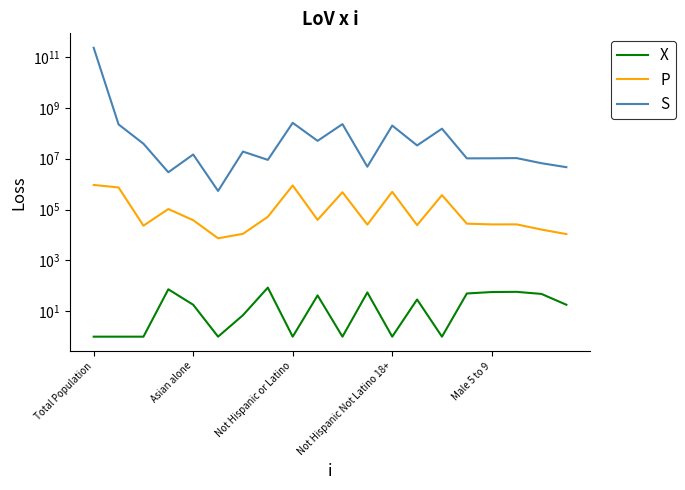

True or false: This Area has more than 2 points higher than both neighbors.

True